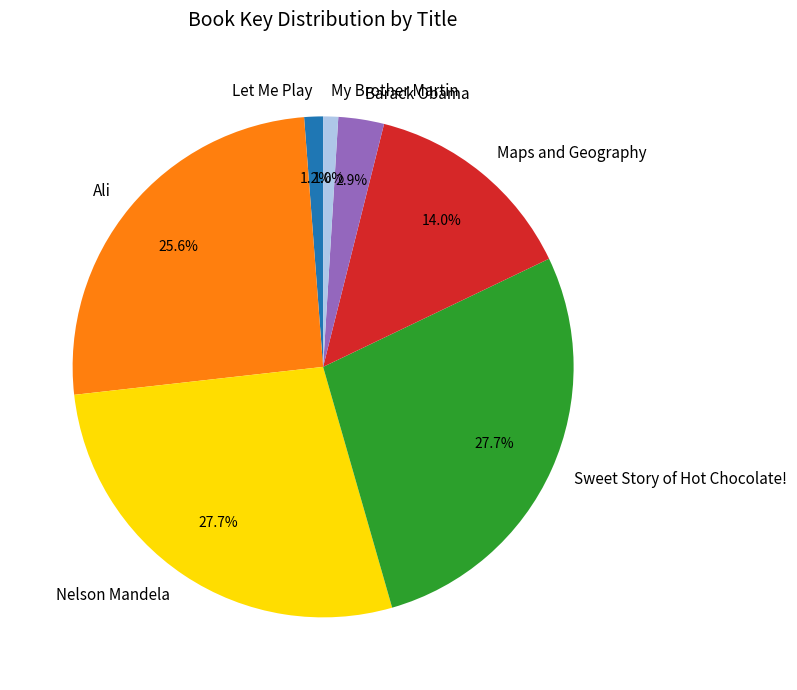

Approximately how many times larger is the value at Nelson Mandela compared to Sweet Story of Hot Chocolate!?

1.0